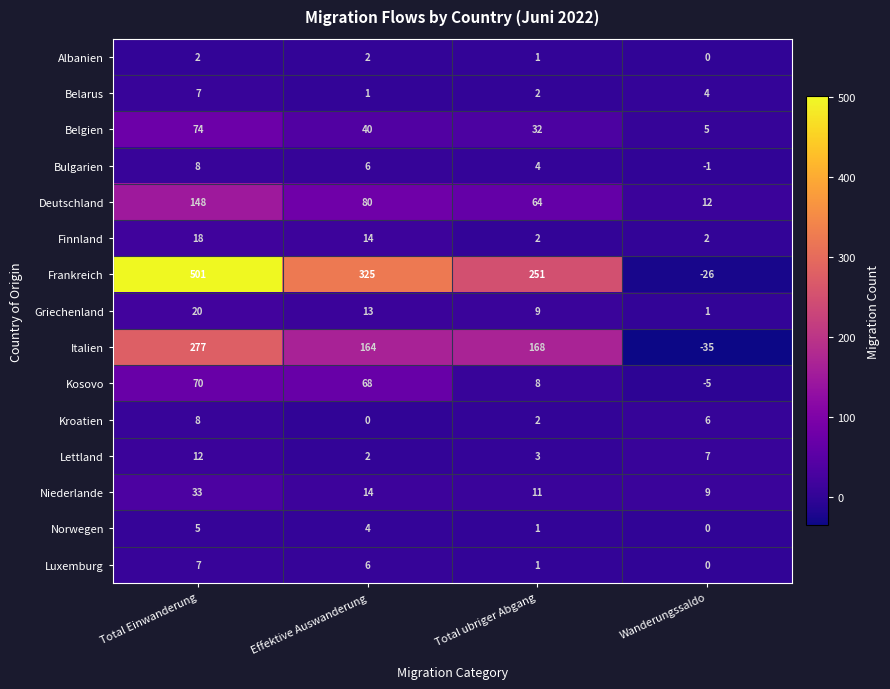

What is the average value of the Belarus series?

4